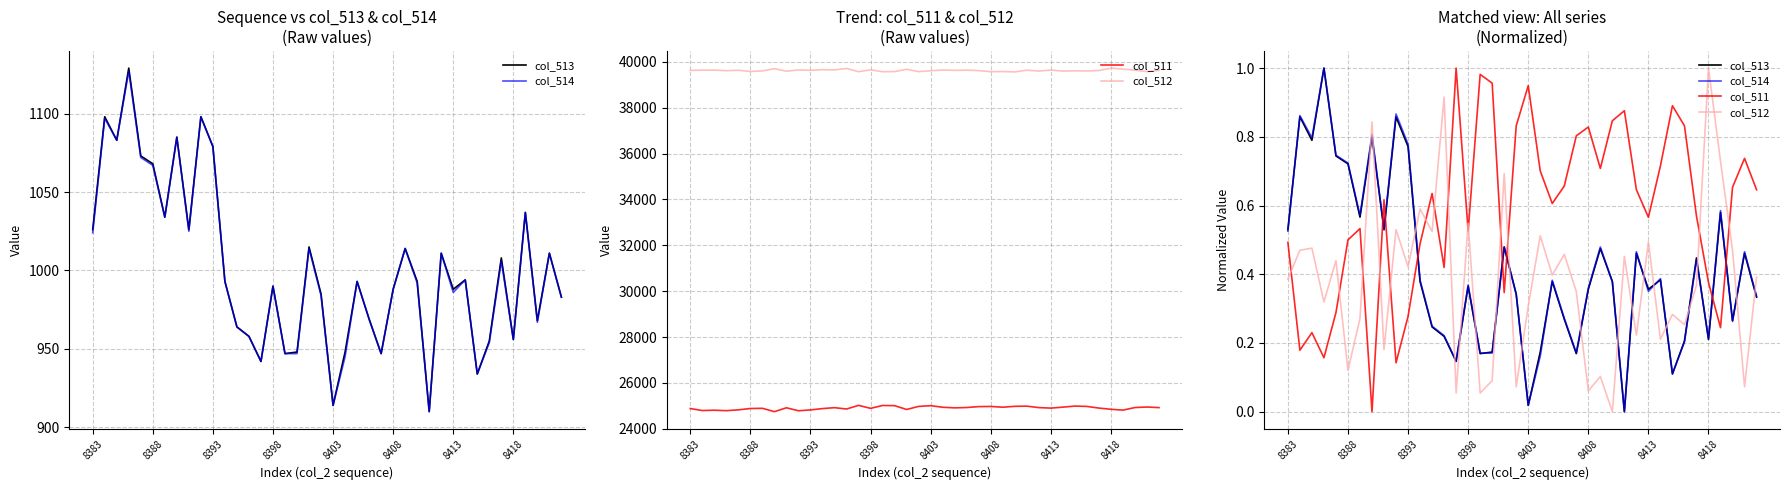

At which category is the sum across all series the highest?

8398